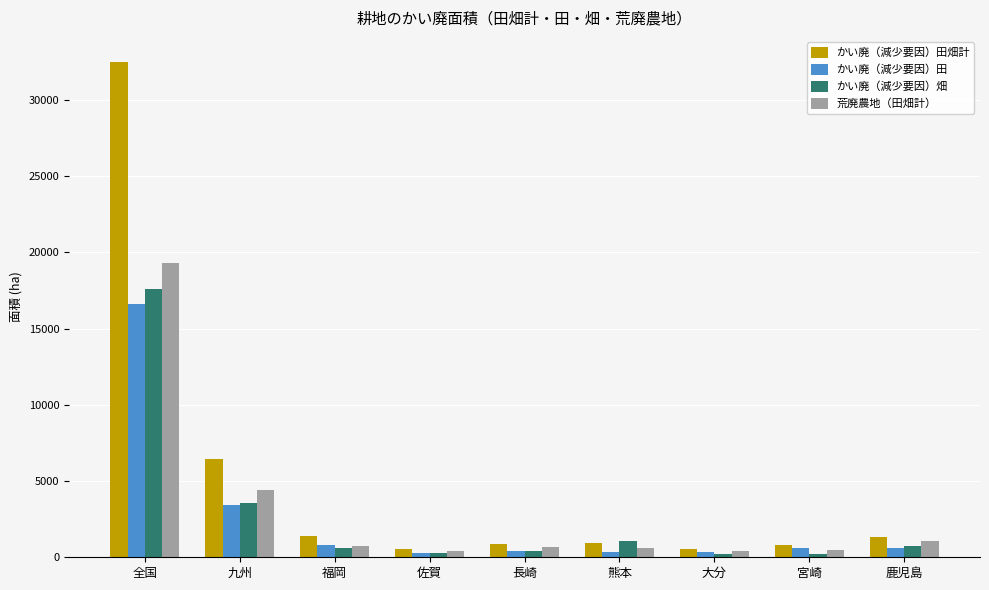

How many data points does each series have?

9